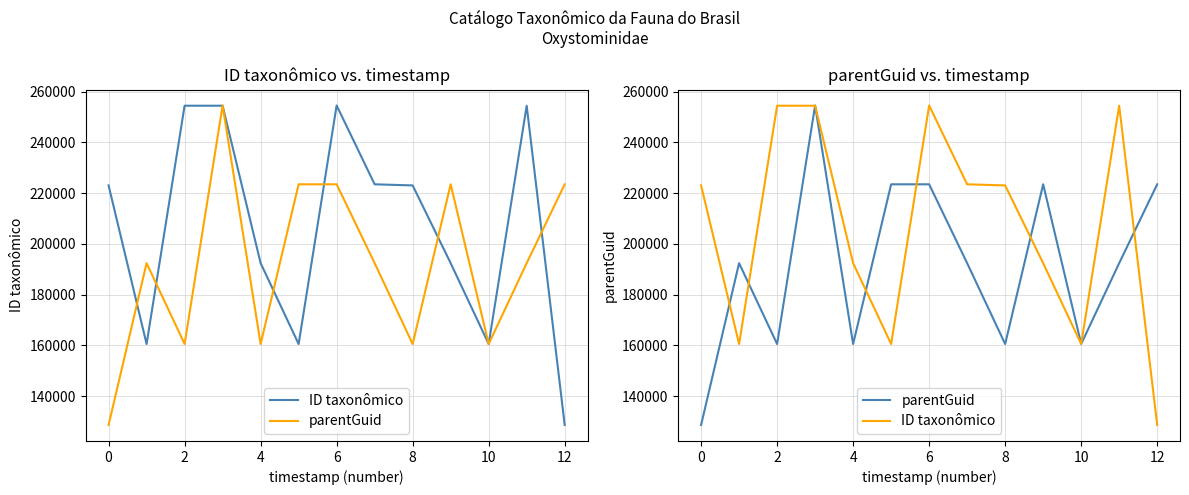

Which series changed the most between 0 and 10?

ID taxonômico